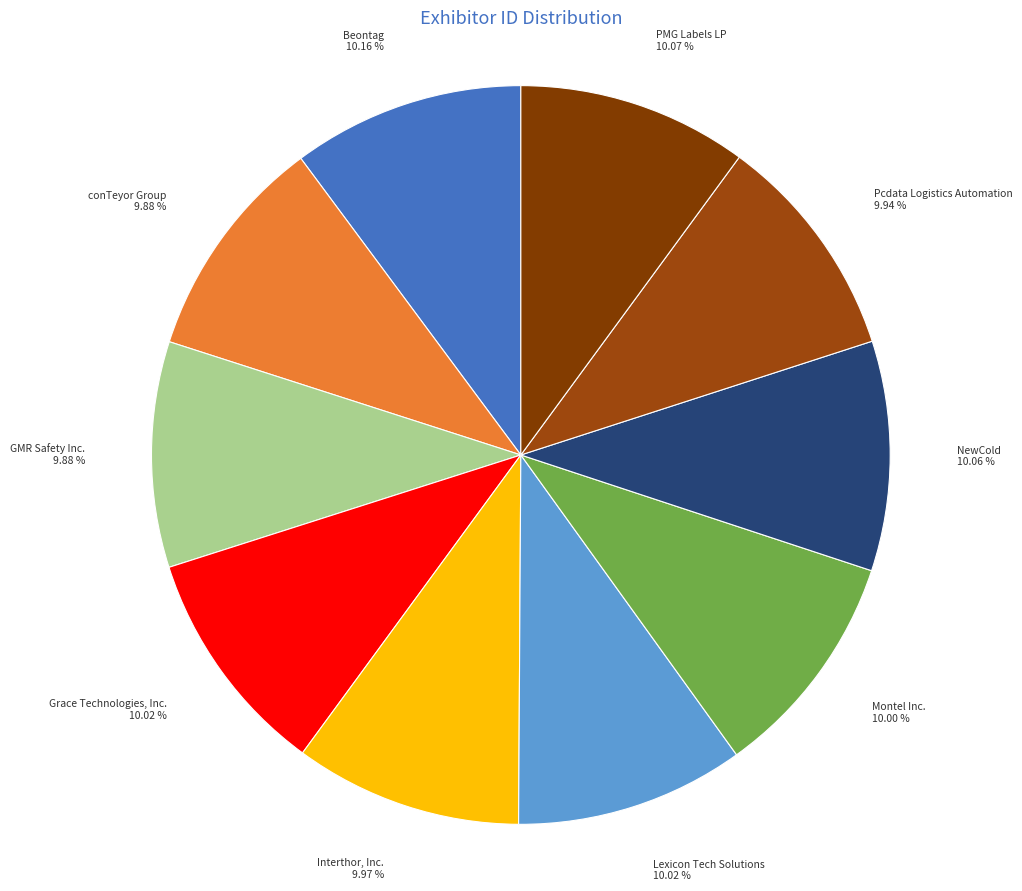

How many segments does this pie chart have?

10